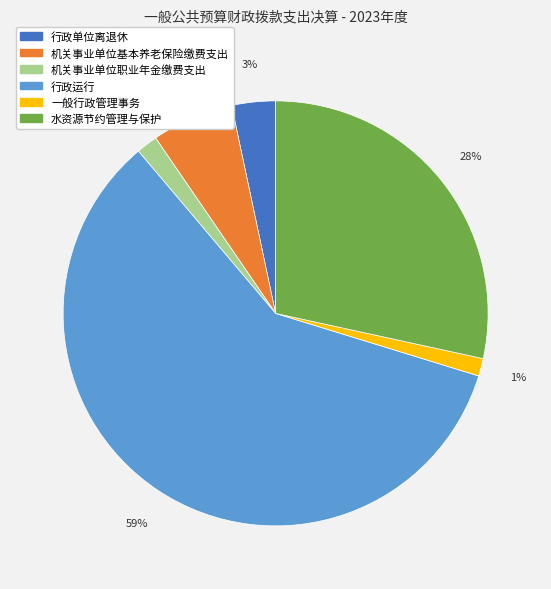

Which category has the biggest portion of the pie?

行政运行